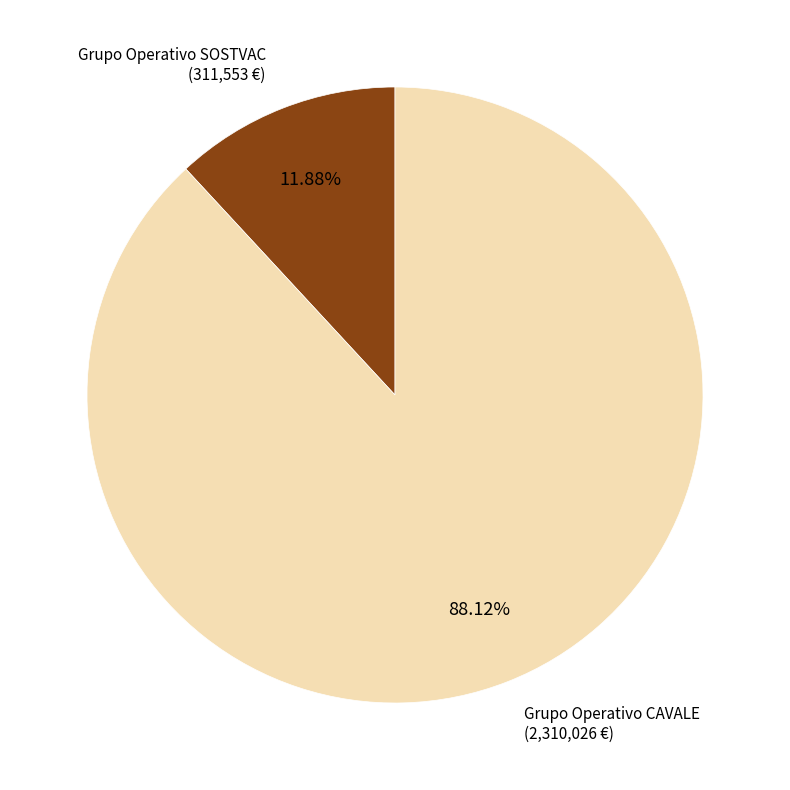

How much of the chart is everything except Grupo Operativo SOSTVAC?

88.1%